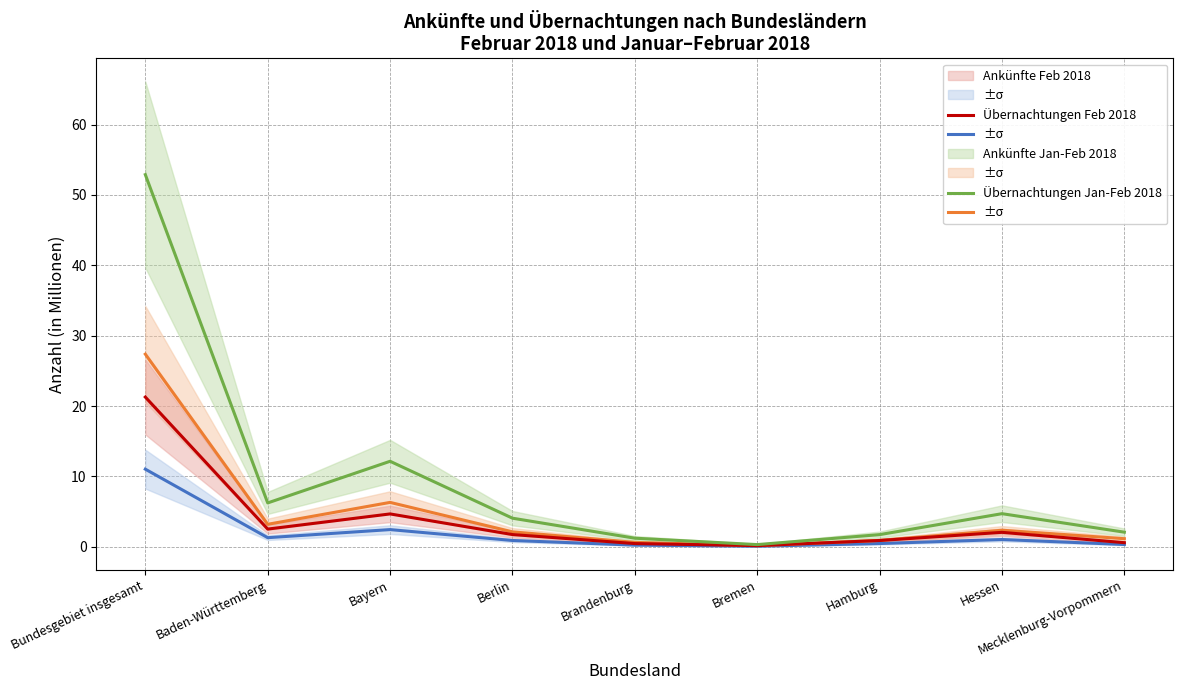

What position from the right is Berlin?

6